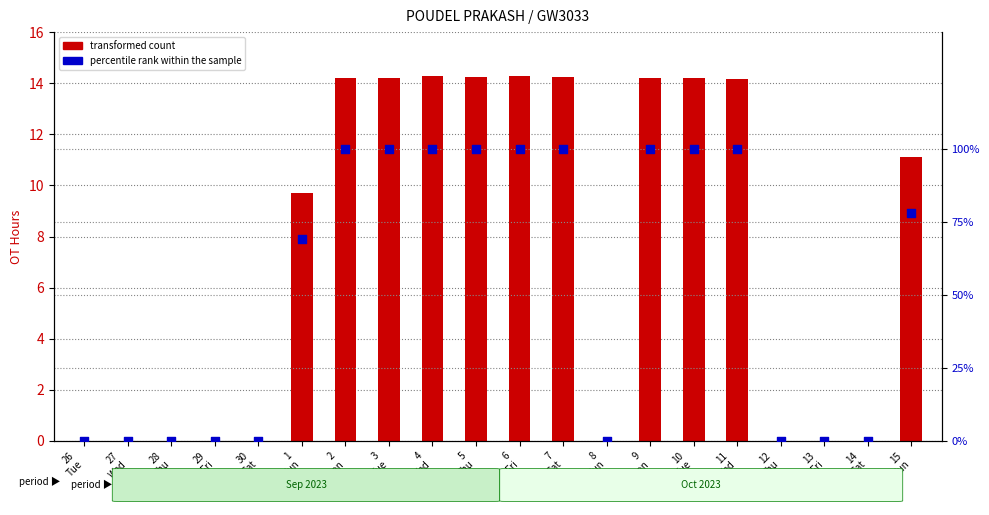

Which series contains the lowest Y value?

transformed count